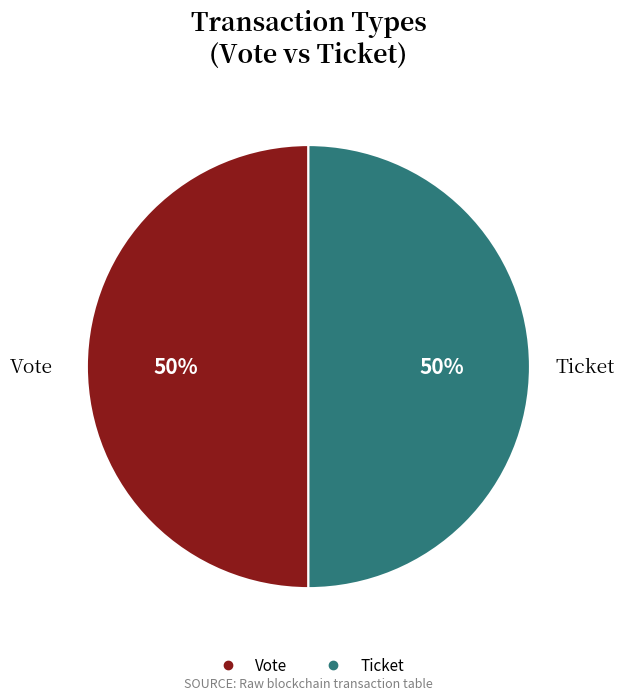

To the nearest percent, what is the average slice percentage?

50%